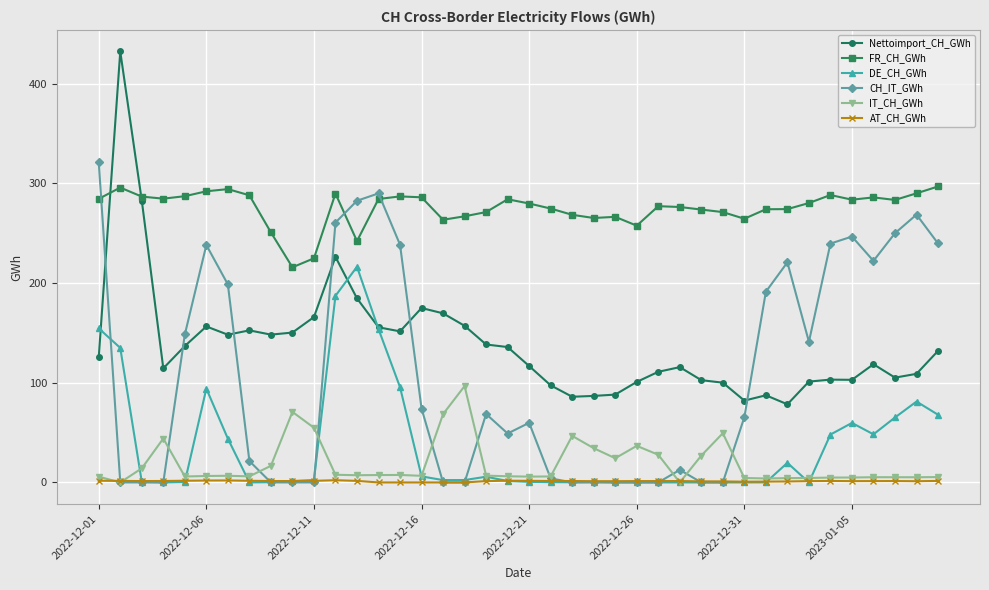

Which series has the largest range (max minus min)?

Nettoimport_CH_GWh